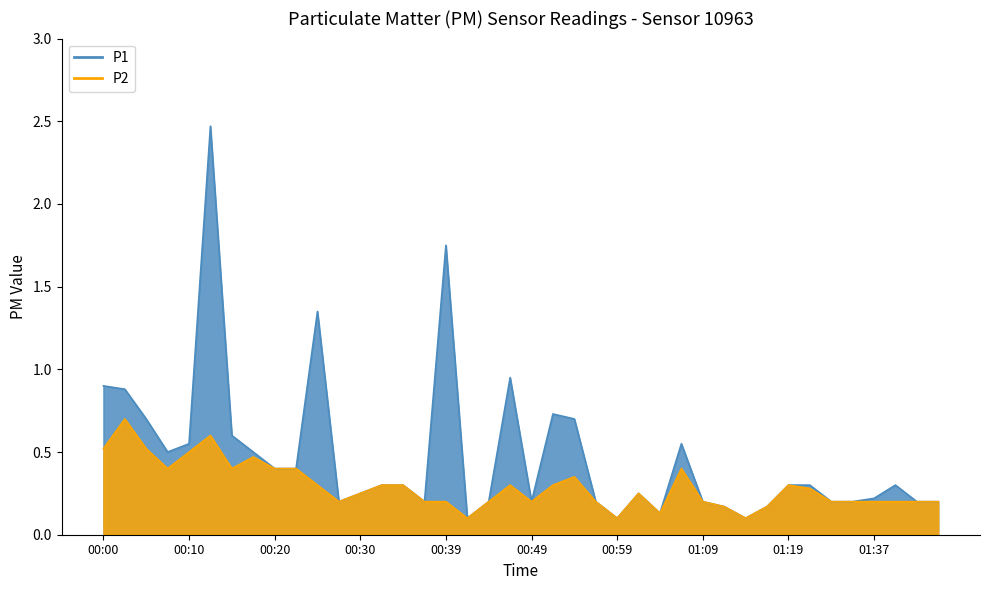

What is the value of the P1 point at the 28th from the left?

0.6